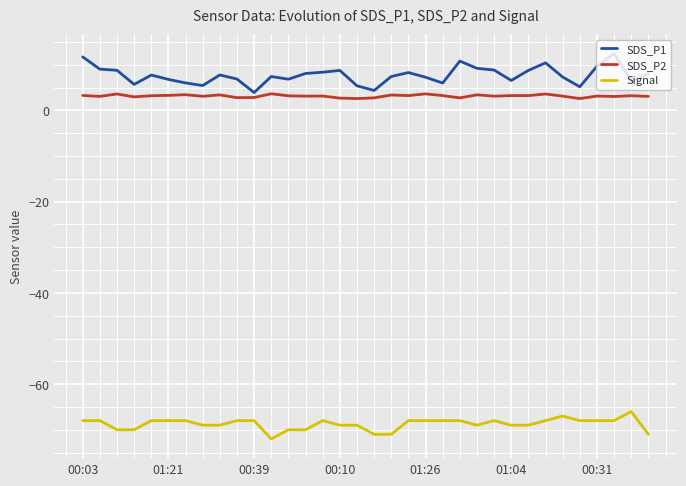

What is the average value of the SDS_P2 series?

3.2